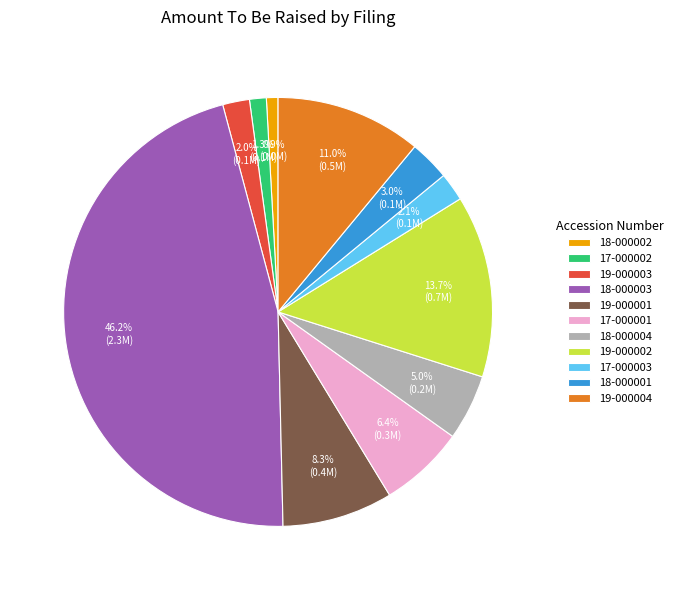

Does any single category account for the majority?

No